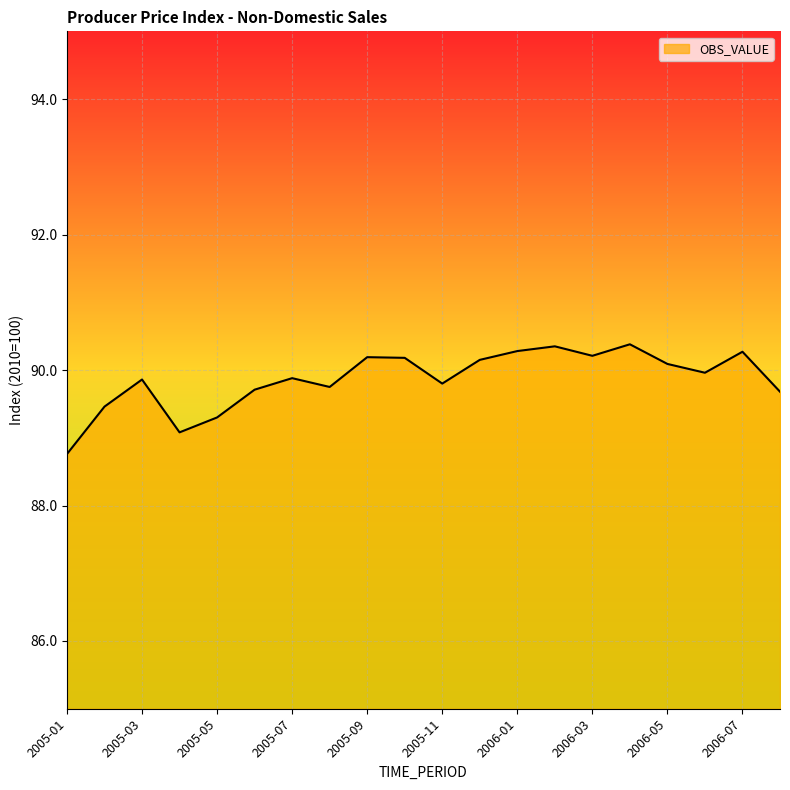

What is the greatest value displayed?

90.4